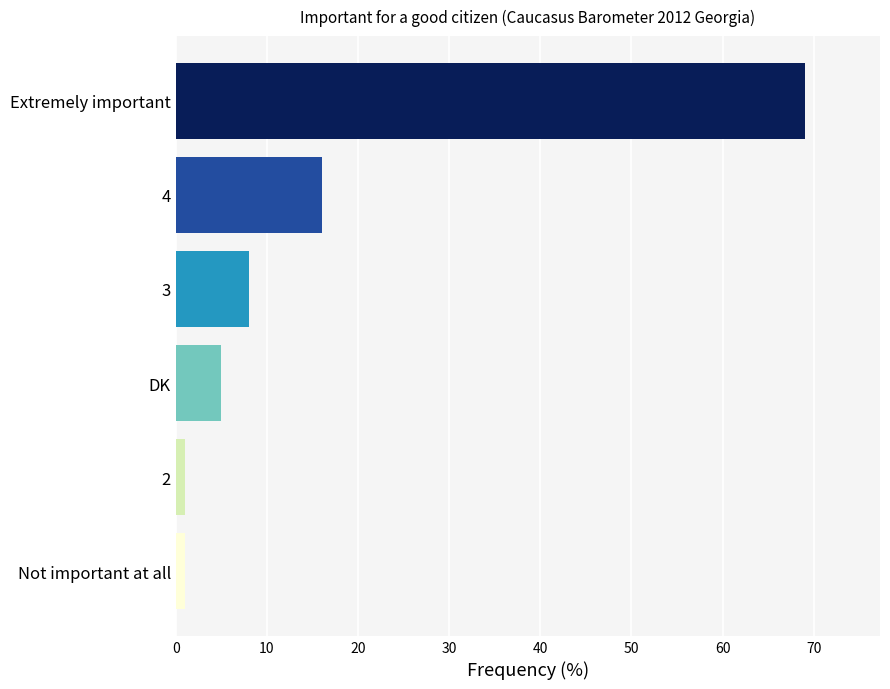

Which has a higher value, Extremely important or 2?

Extremely important